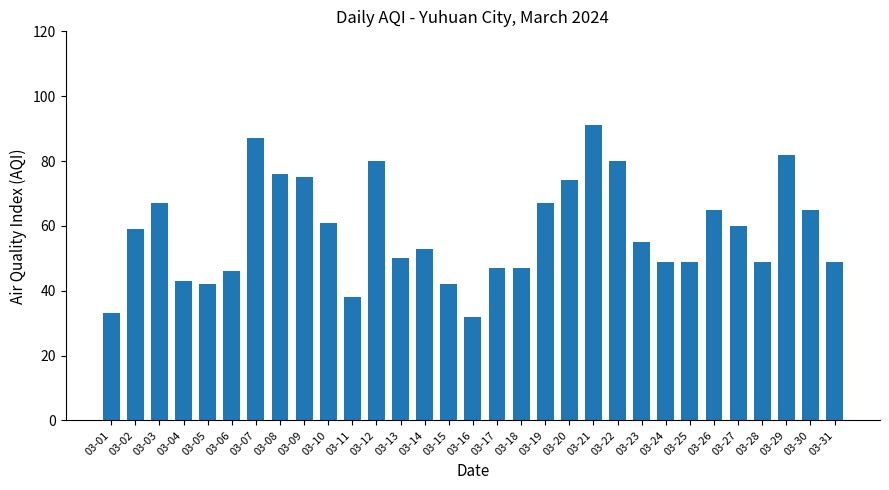

How many categories are shown in the chart?

31